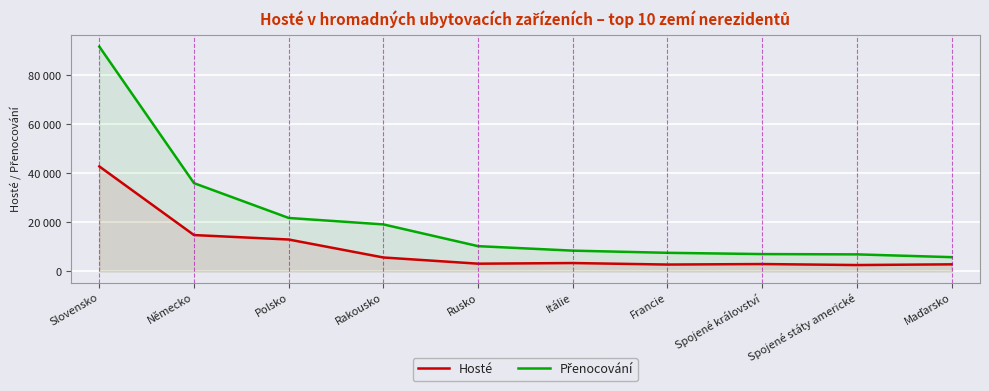

At which label does Hosté first exceed 3376?

Slovensko